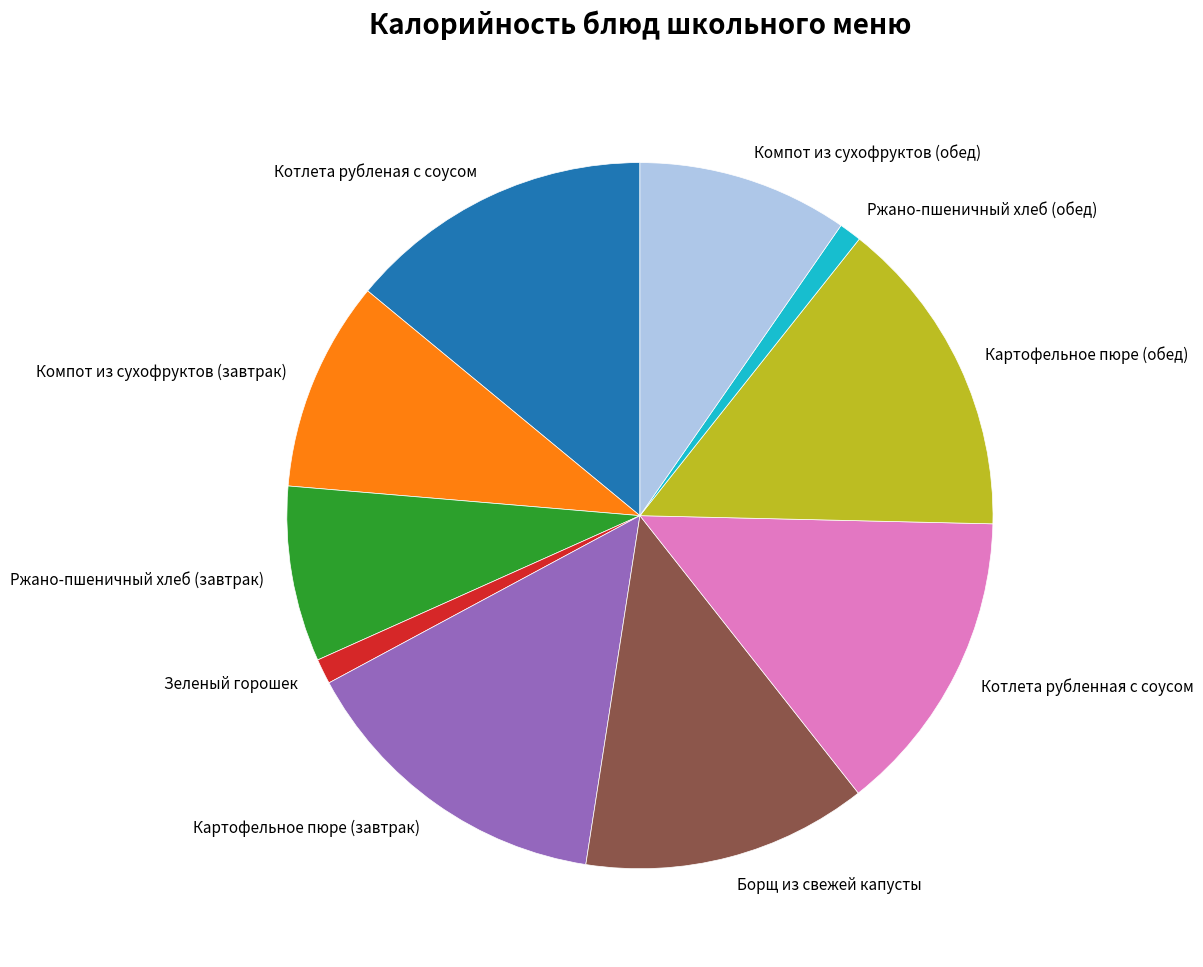

How many slices are in this pie chart?

10